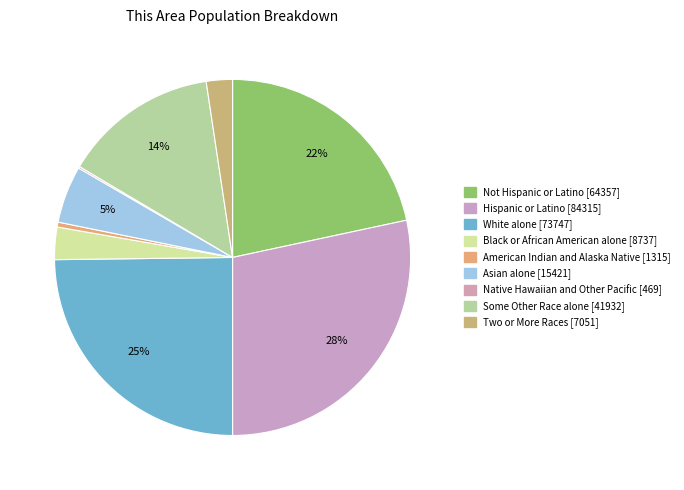

To the nearest percent, what portion does White alone represent?

25%